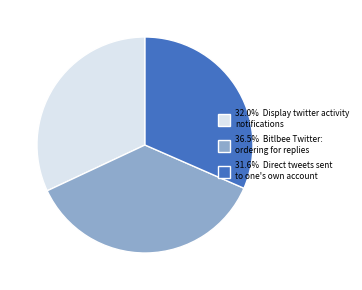

Does any single category account for the majority?

No